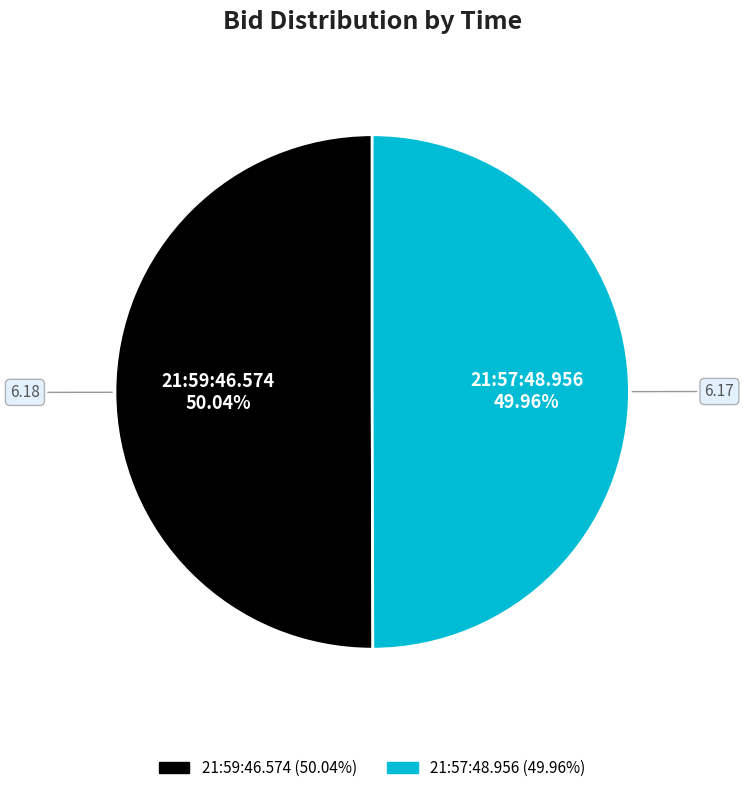

To the nearest percent, what percentage of the pie is 21:59:46.574?

50%